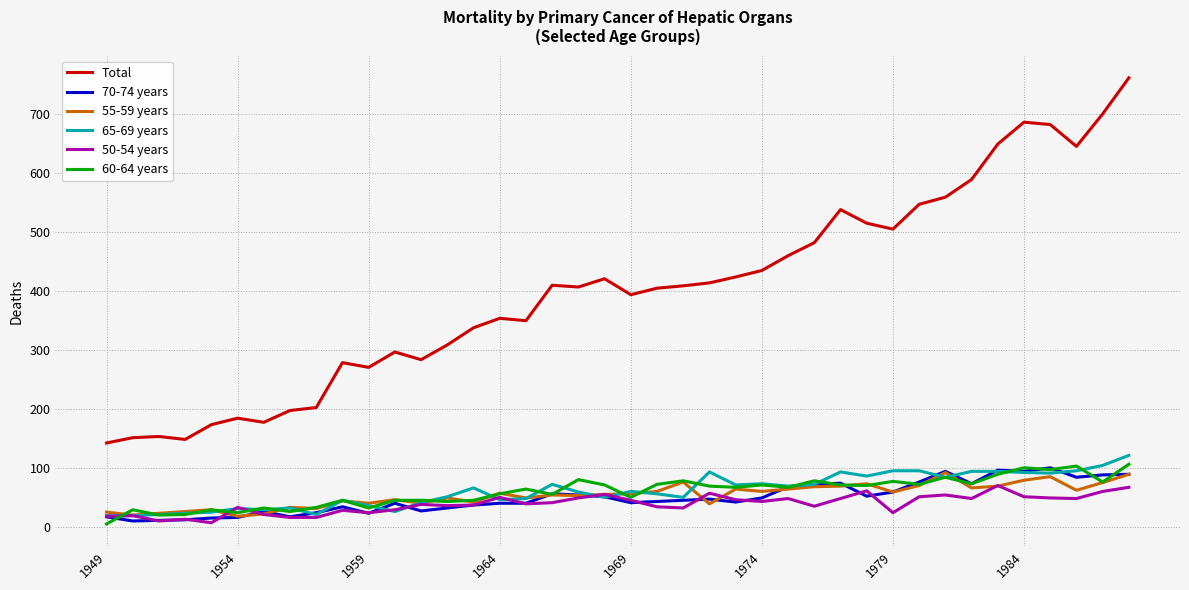

True or false: Total and 65-69 years intersect in this chart.

False